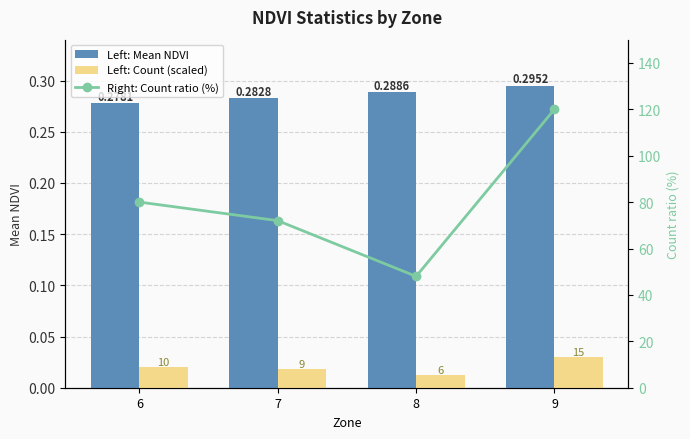

What is the highest value of the Left: Mean NDVI series?

0.3